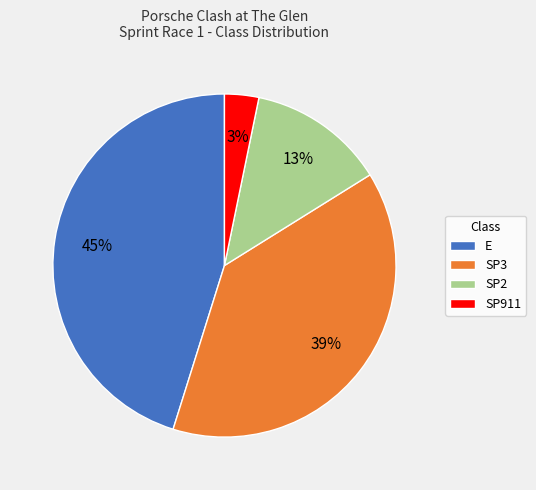

Does any single category account for the majority?

No